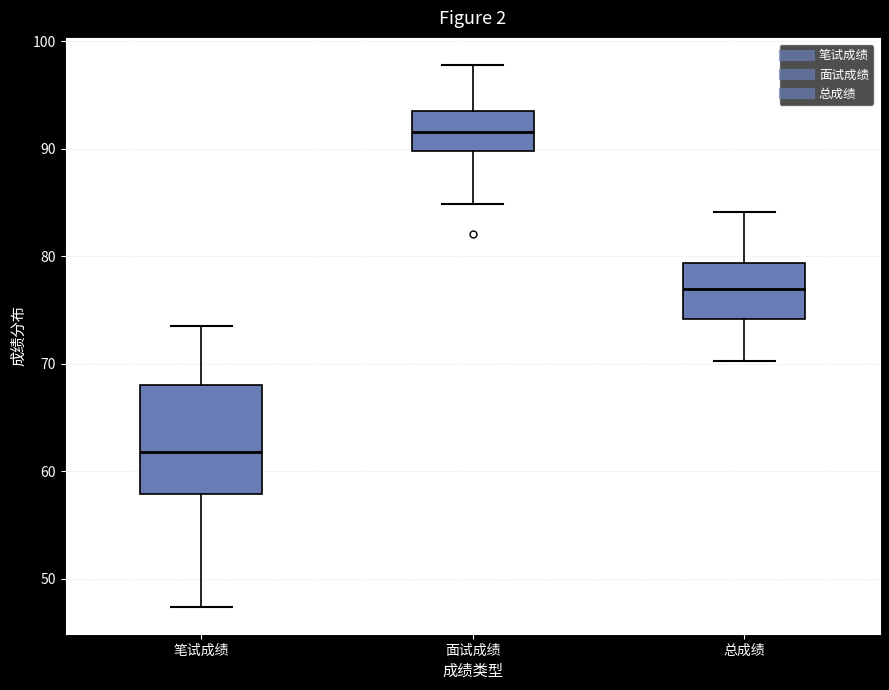

Where does the median line of the box for 总成绩 sit on the y-axis? The values are not printed on the chart, so give them approximately, as read against the axis.

77